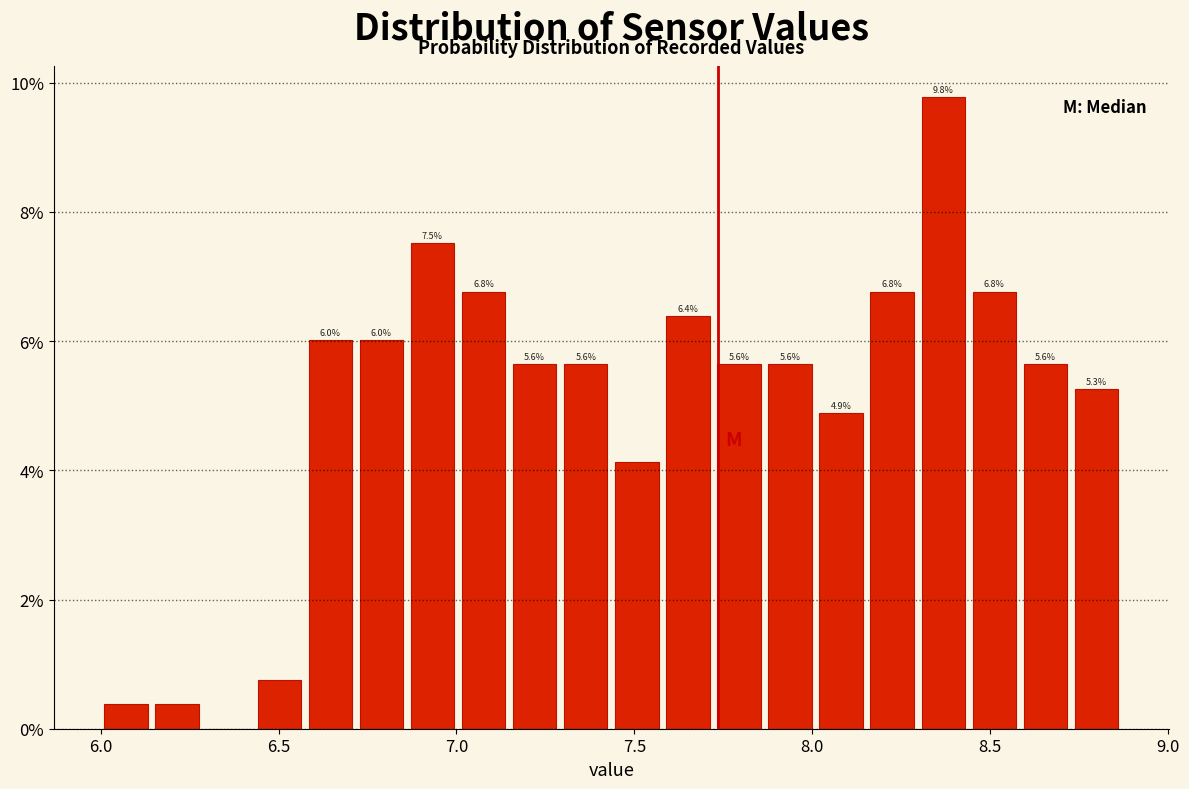

Around what value on the x-axis is the tallest bar? Give the approximate position of its centre, as read against the axis.

8.35